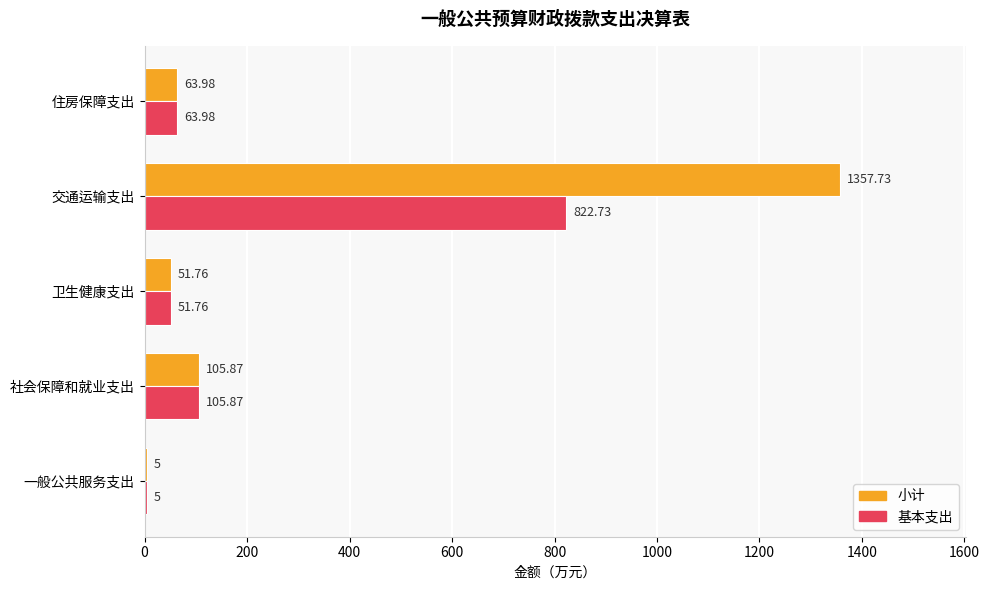

List the labels in order of 小计 value, largest first.

交通运输支出, 社会保障和就业支出, 住房保障支出, 卫生健康支出, 一般公共服务支出